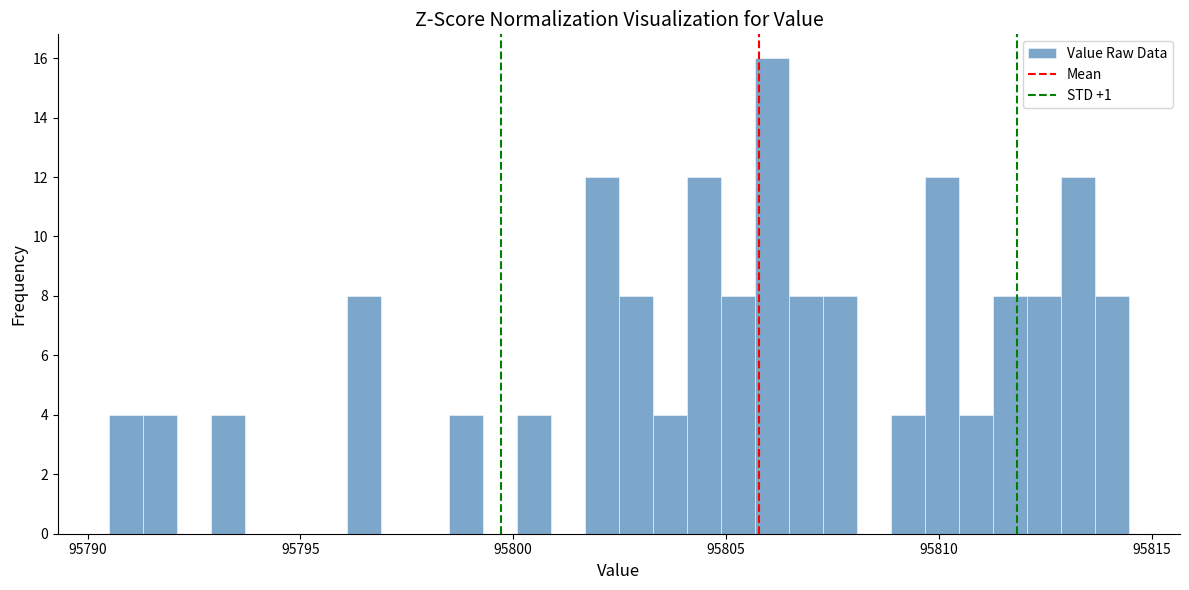

Around what value on the x-axis is the tallest bar? Give the approximate position of its centre, as read against the axis.

95806.0